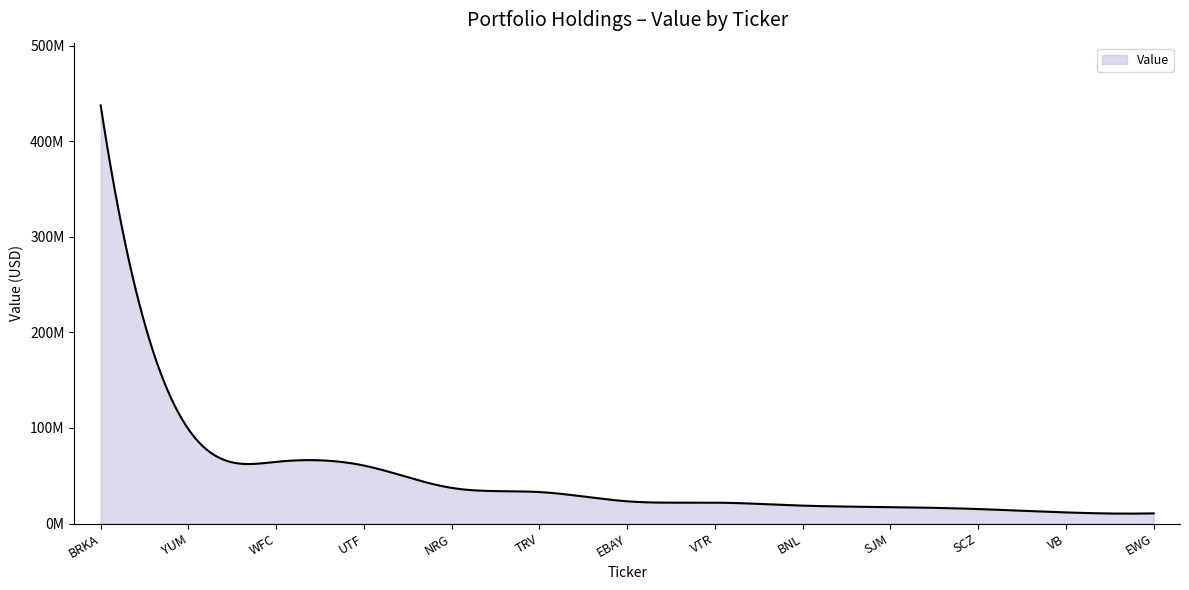

Does the chart display data point markers on the line(s)?

No